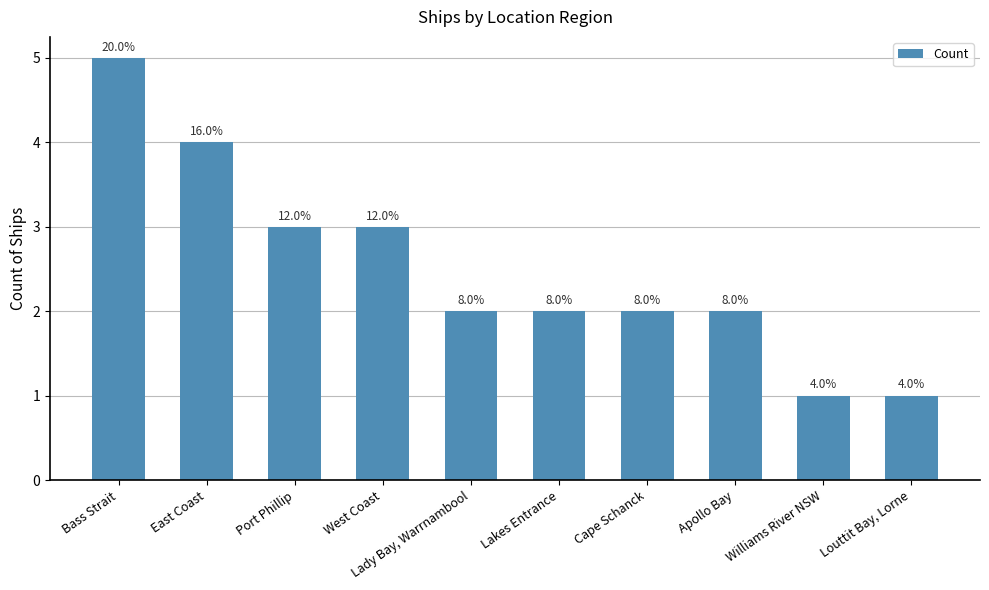

How many values are between 2 and 3?

6